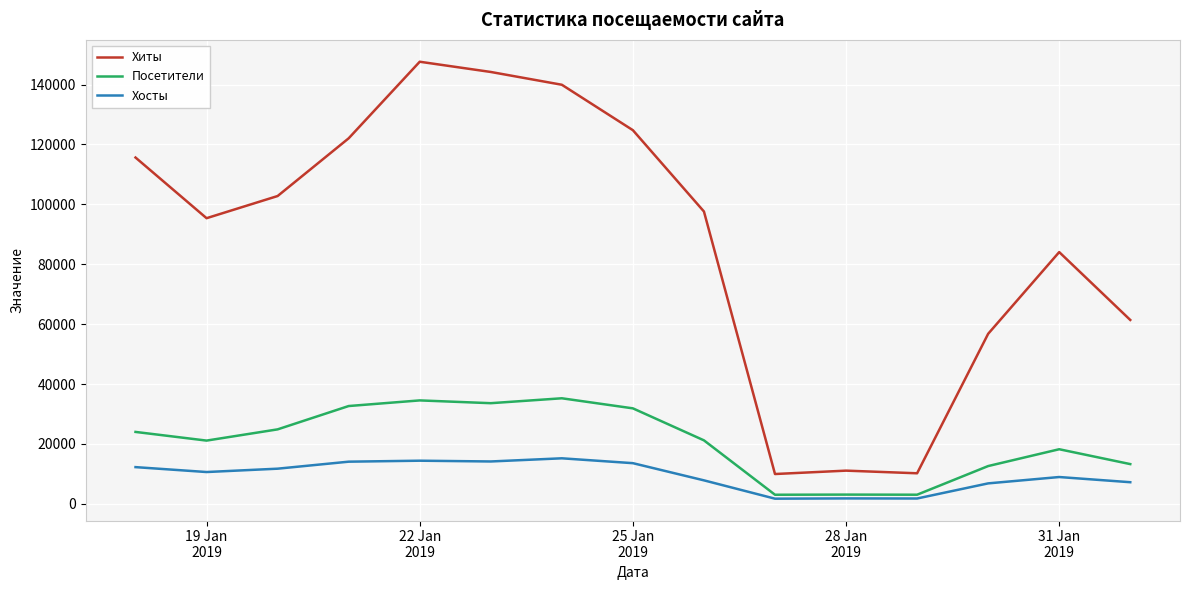

Rank the series by their maximum value, from highest to lowest.

Хиты, Посетители, Хосты